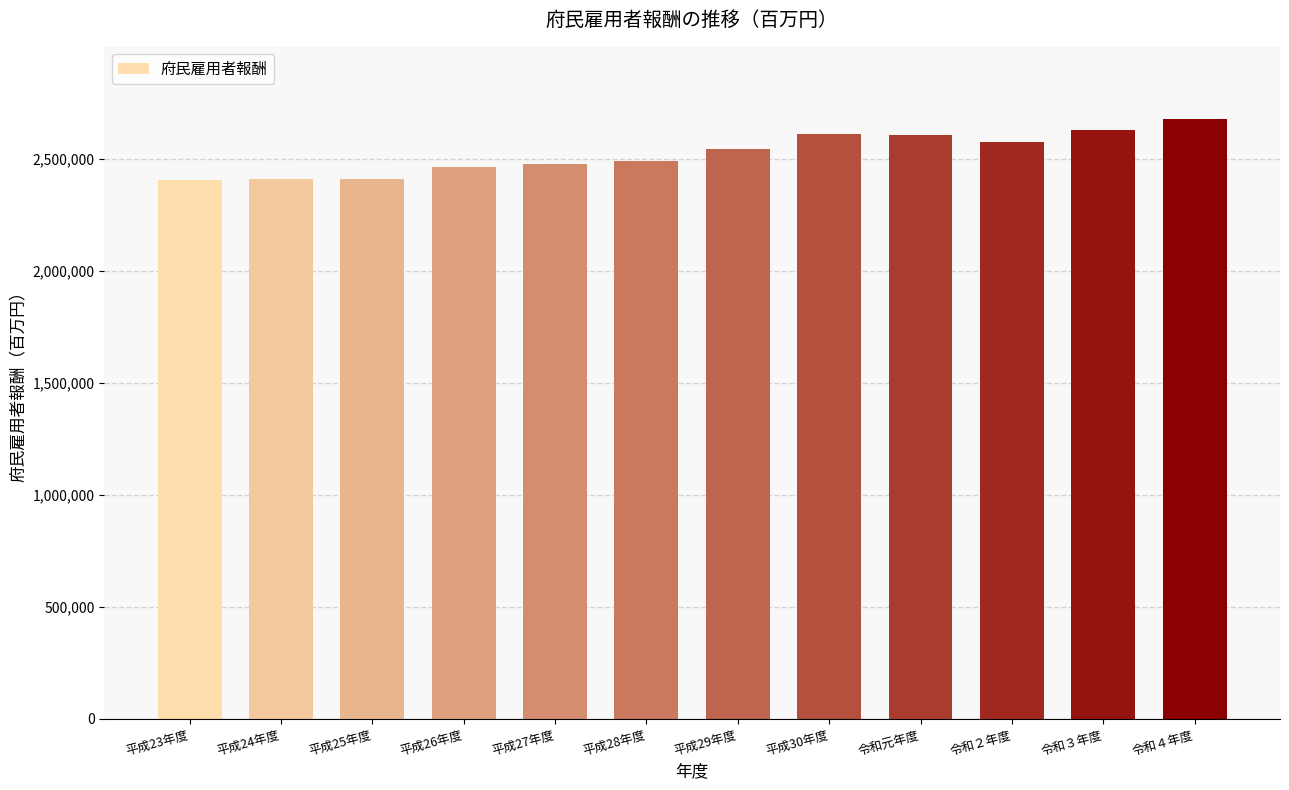

What is the value of the 6th bar from the left?

2489900